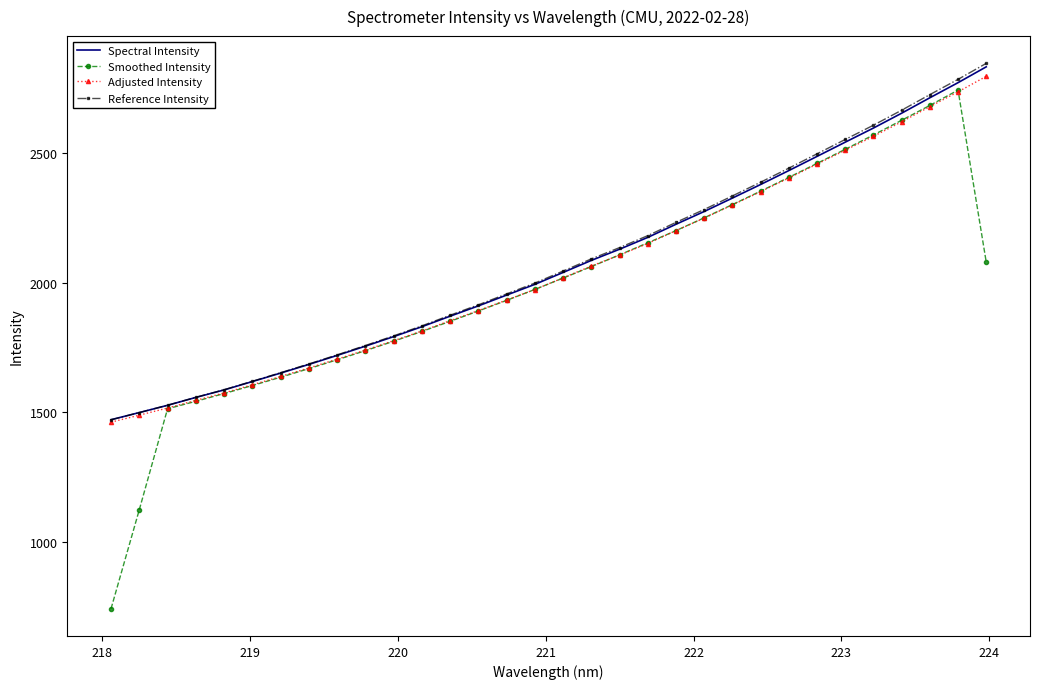

What is the difference between the second highest and second lowest values in the Adjusted Intensity series?

1246.6